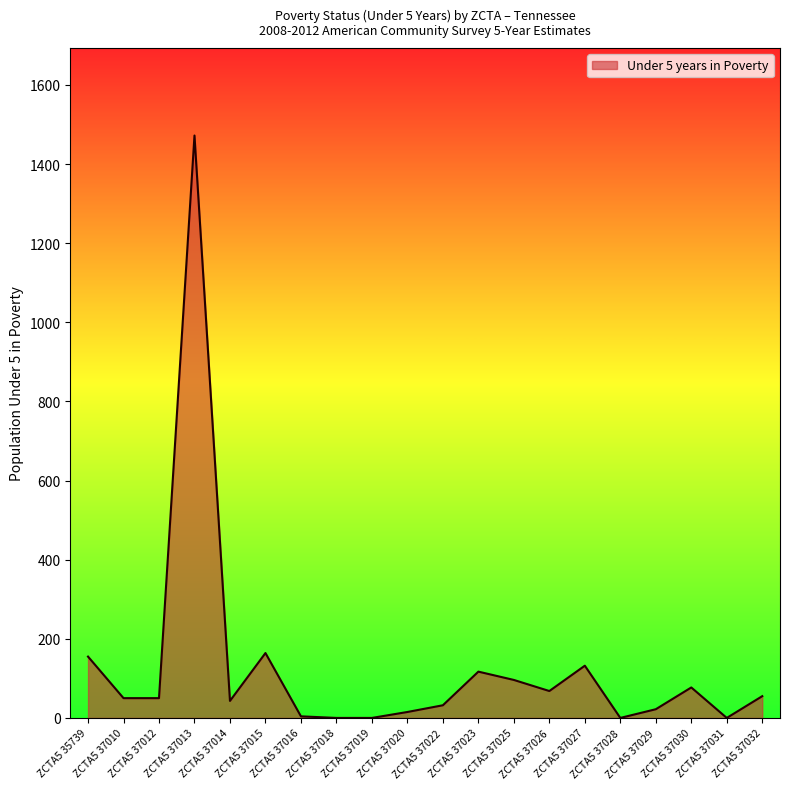

How many categories are shown in the chart?

20